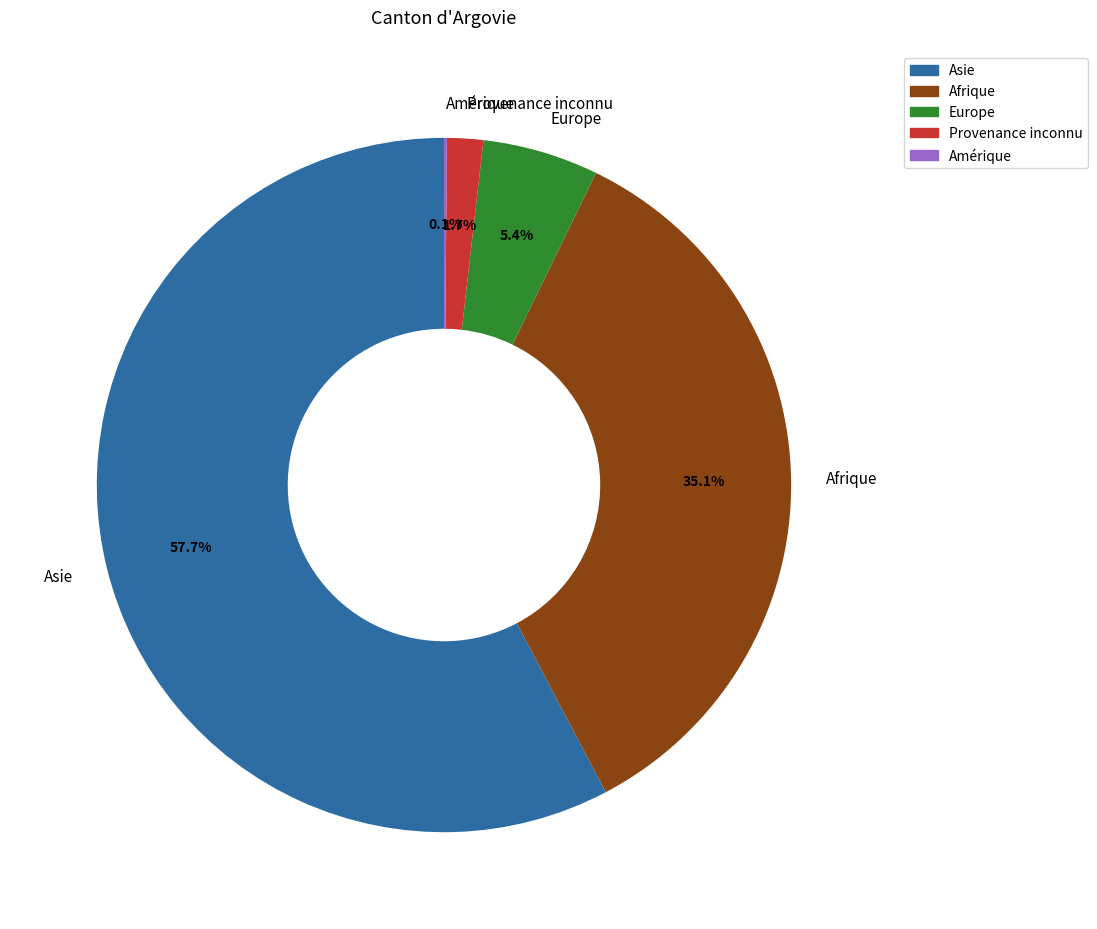

What portion of the pie excludes Europe?

94.6%